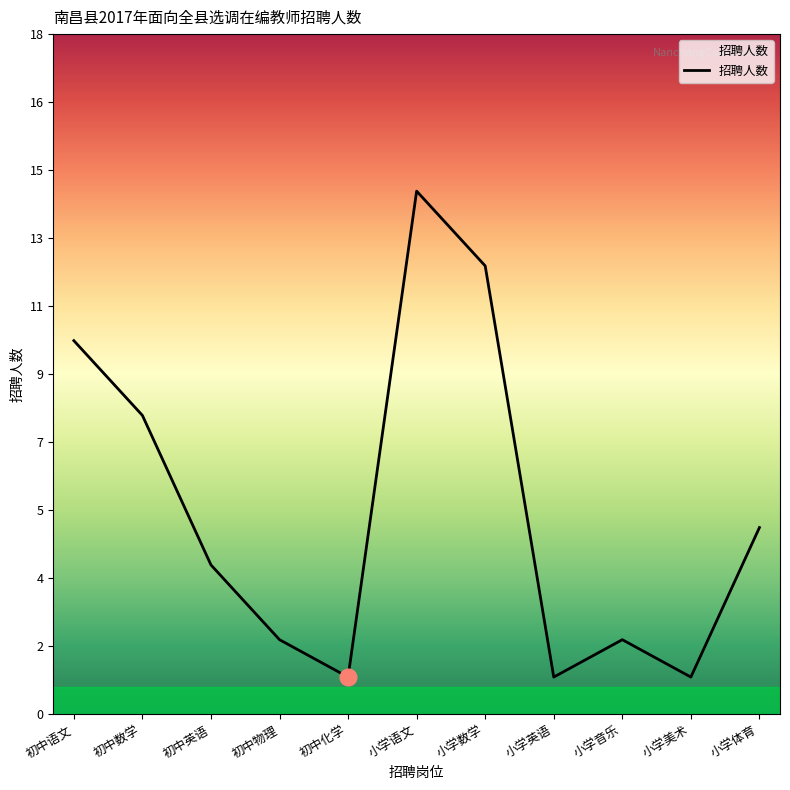

Approximately how many times larger is the value at 小学英语 compared to 小学数学?

0.1